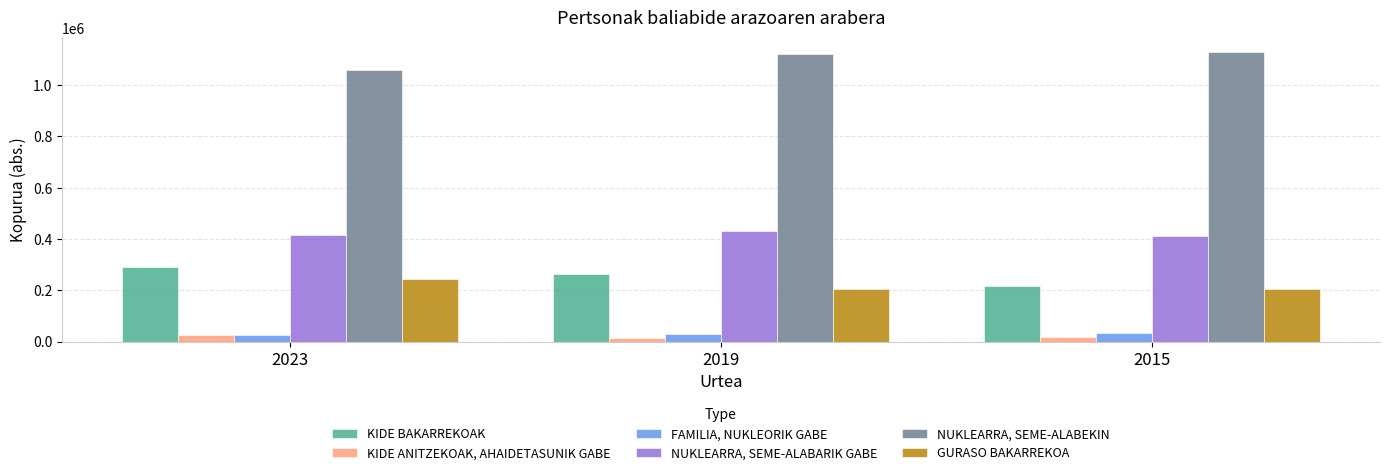

Between 2019 and 2015, which series saw the biggest shift?

KIDE BAKARREKOAK